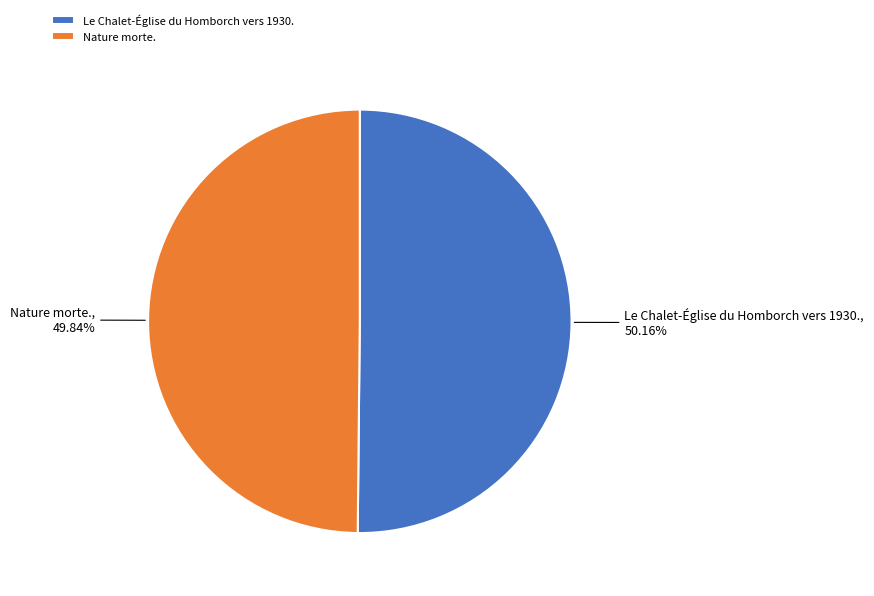

What is the ratio of the value at Nature morte. to the value at Le Chalet-Église du Homborch vers 1930.?

1.0